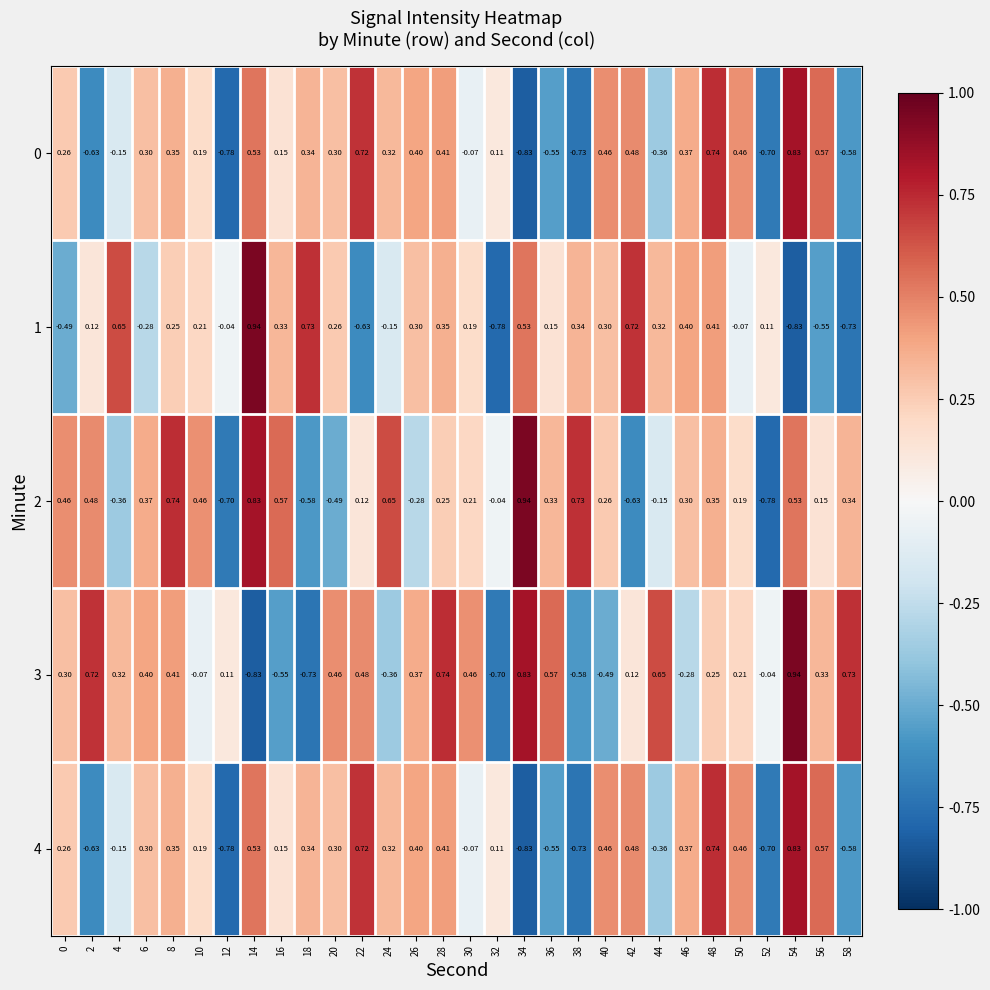

Is the value of 2 at 26 greater than the value of 0 at 0?

No